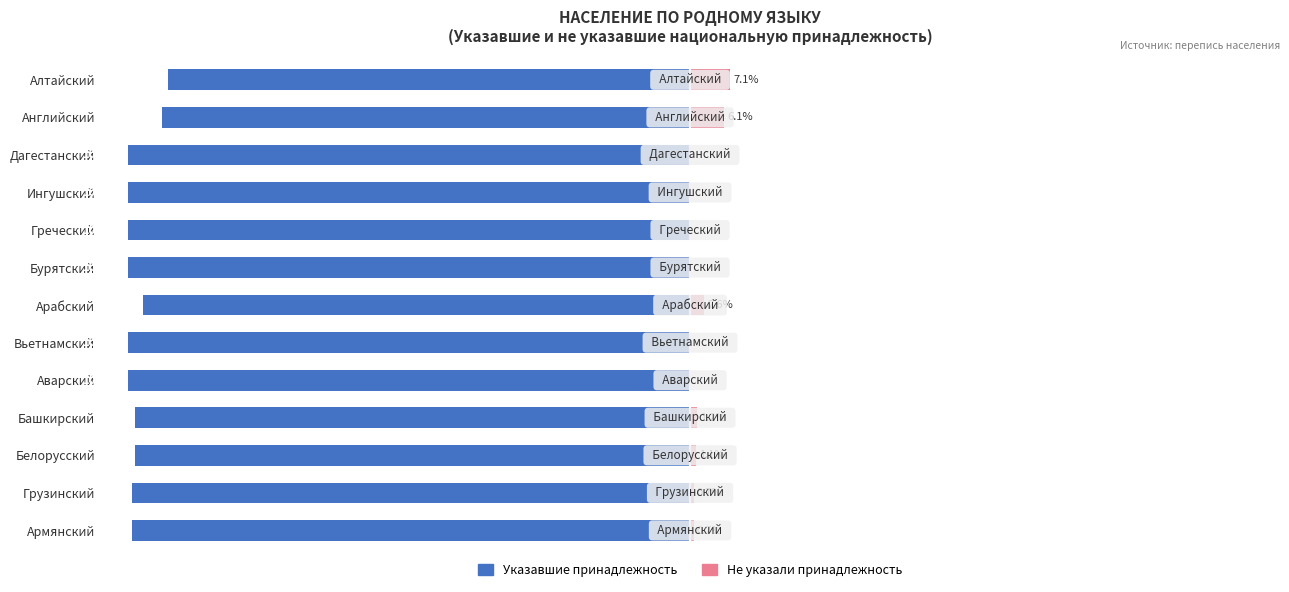

Reading right to left, transcribe all the data shown in this chart.

Указавшие принадлежность: -92.9	-93.9	-100.0	-100.0	-100.0	-100.0	-97.4	-100.0	-100.0	-98.8	-98.9	-99.3	-99.3
Не указали принадлежность: 7.1	6.1	0.0	0.0	0.0	0.0	2.6	0.0	0.0	1.2	1.1	0.7	0.7